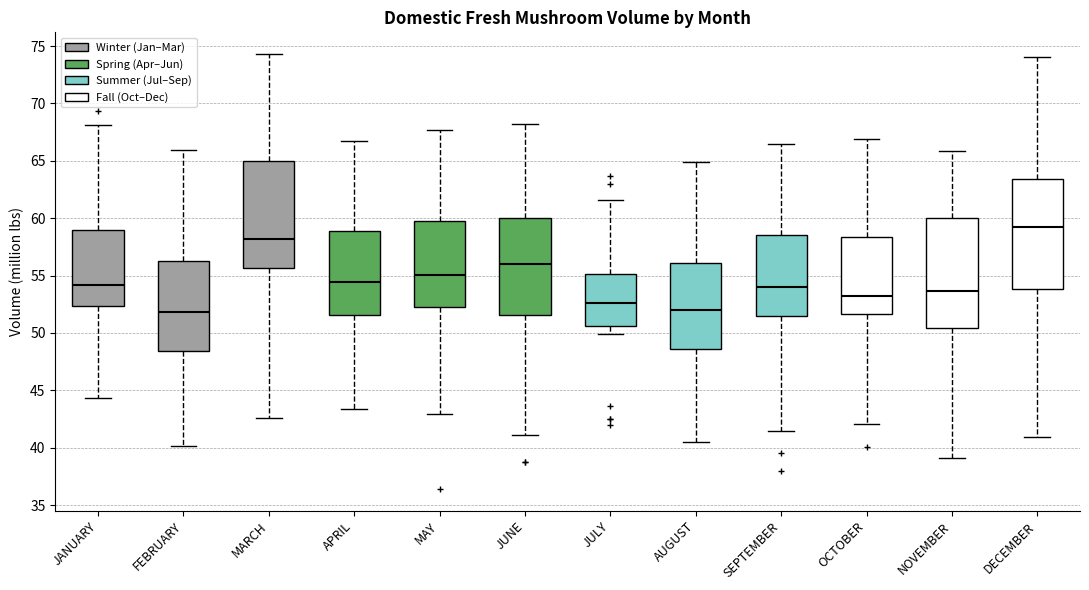

Which box has the highest median line?

DECEMBER